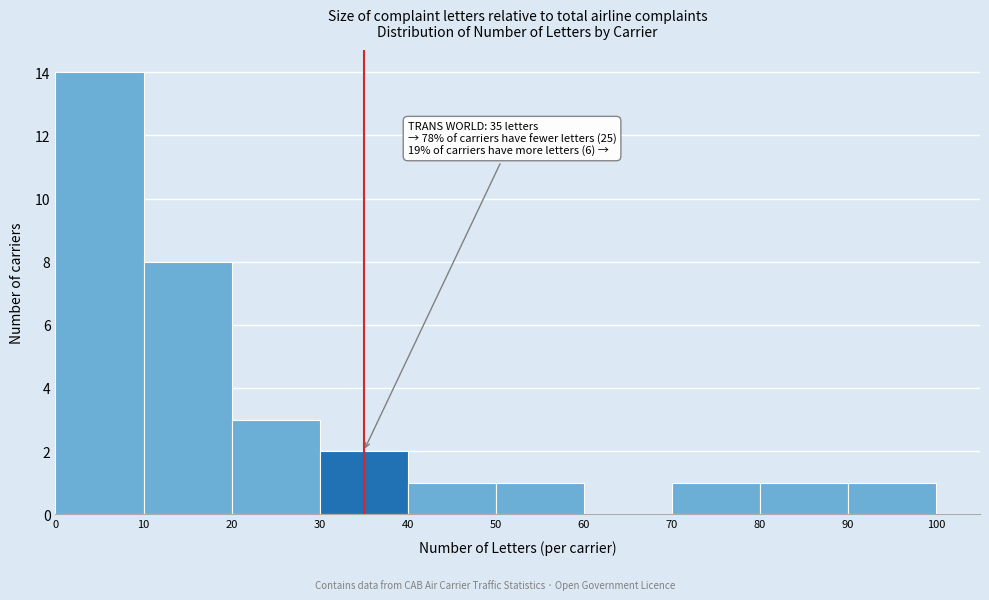

Over which range of the x-axis is the bar tallest?

0 to 10